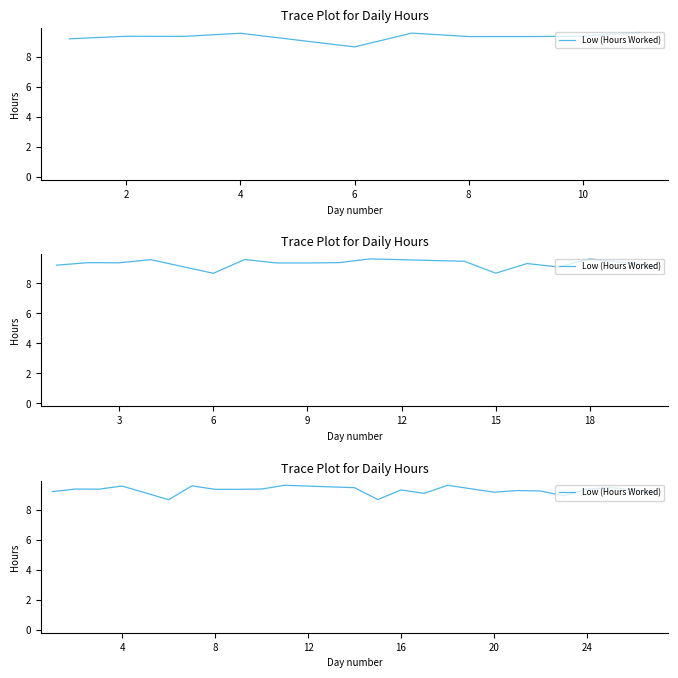

What is the difference between the maximum and minimum values?

1.0